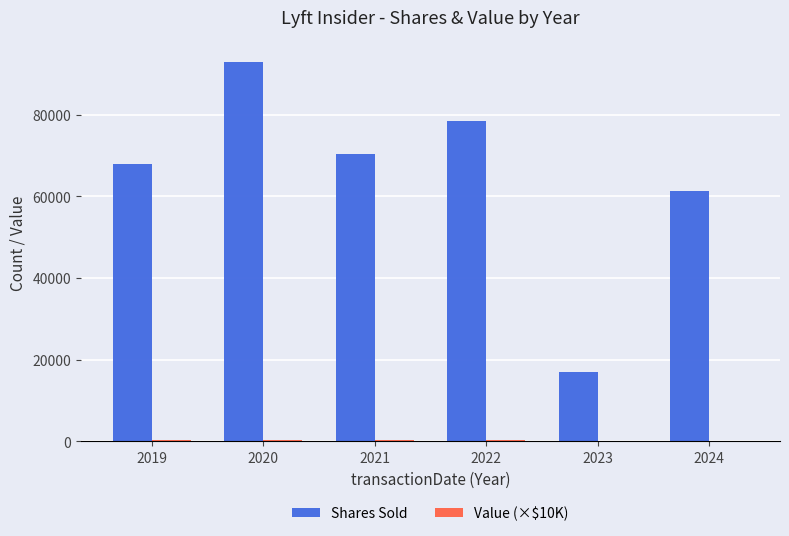

The value of Shares Sold at 2023 is 4050.4. True or false?

False